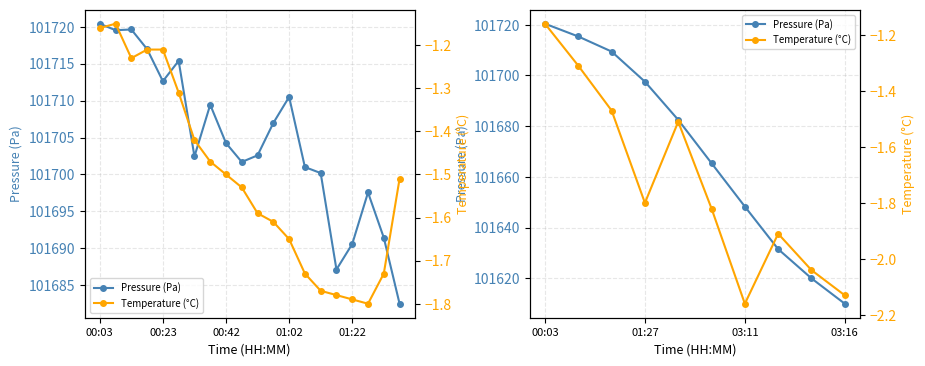

True or false: Pressure (Pa) has more than 1 interior local peaks.

False